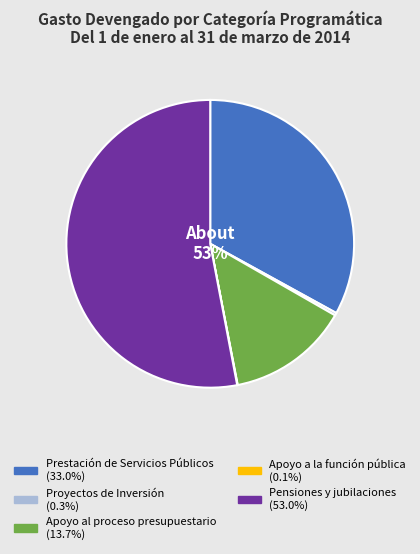

How many slices are in this pie chart?

5